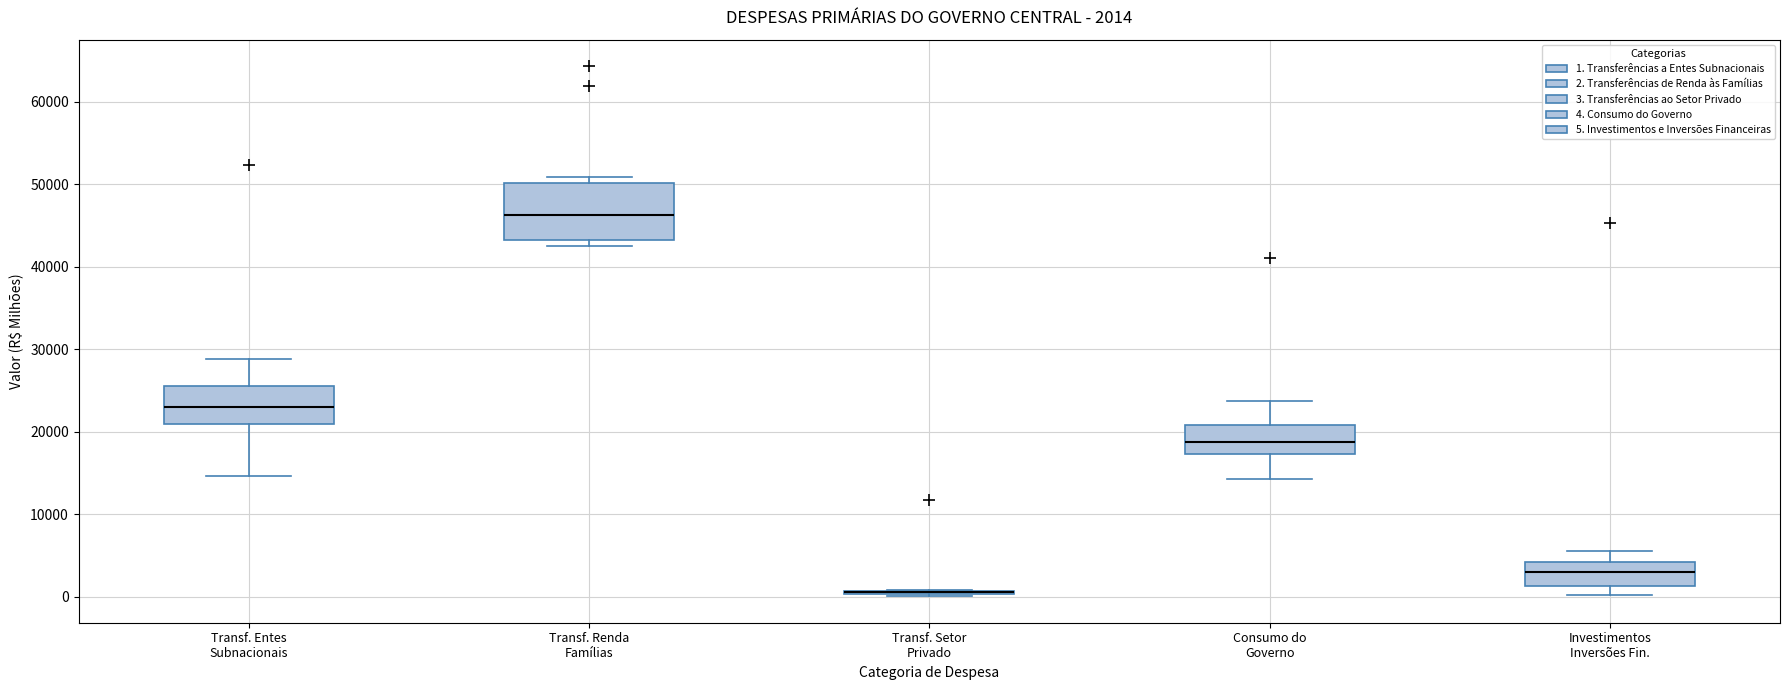

Which box is the tallest, from its lower edge to its upper edge?

Transf. Renda Famílias